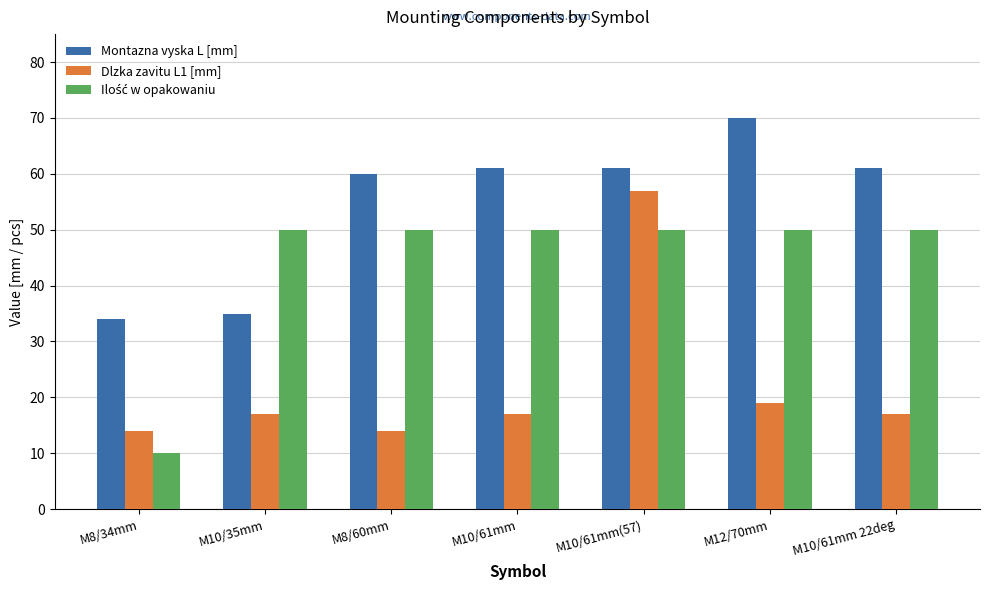

Which category has the highest value across all series?

M12/70mm